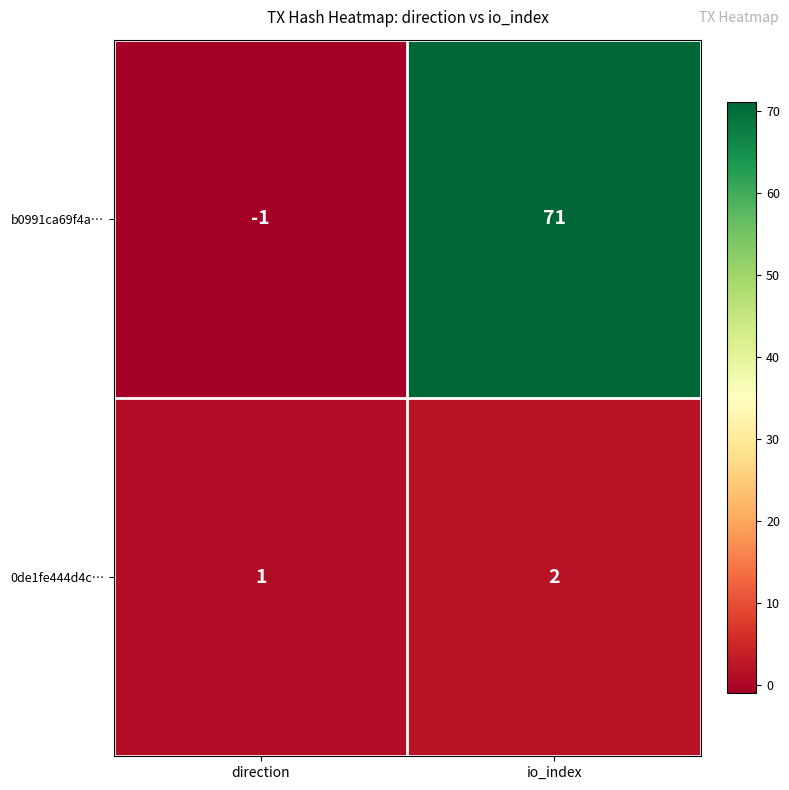

Which series has the widest spread of values?

b0991ca69f4a…